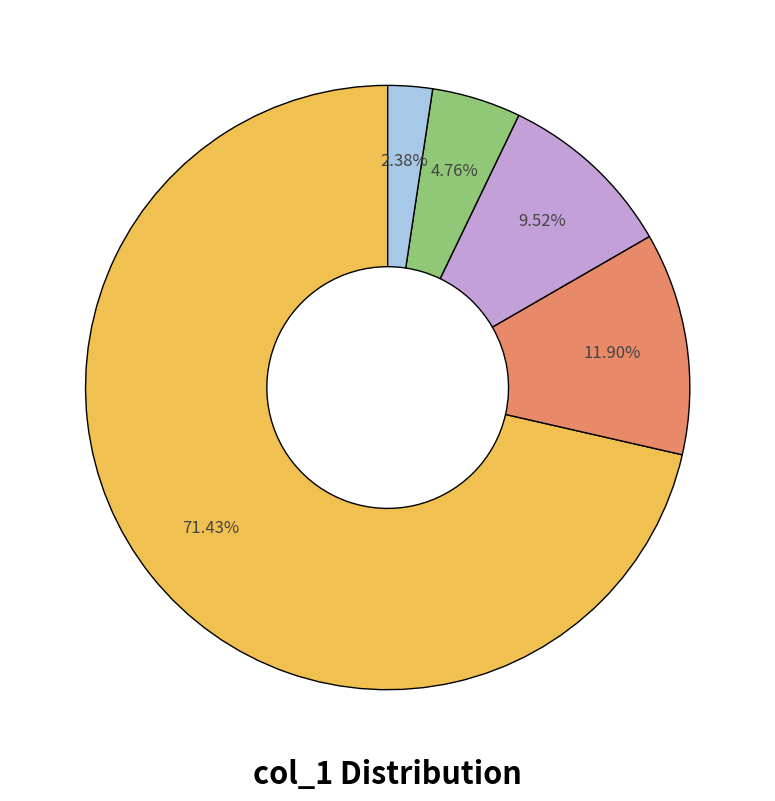

Is there any slice that represents more than half of the pie?

Yes